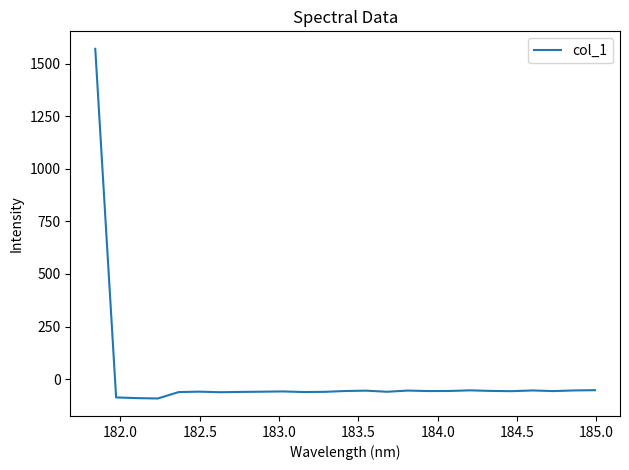

What is the minimum value shown in the chart?

-92.3